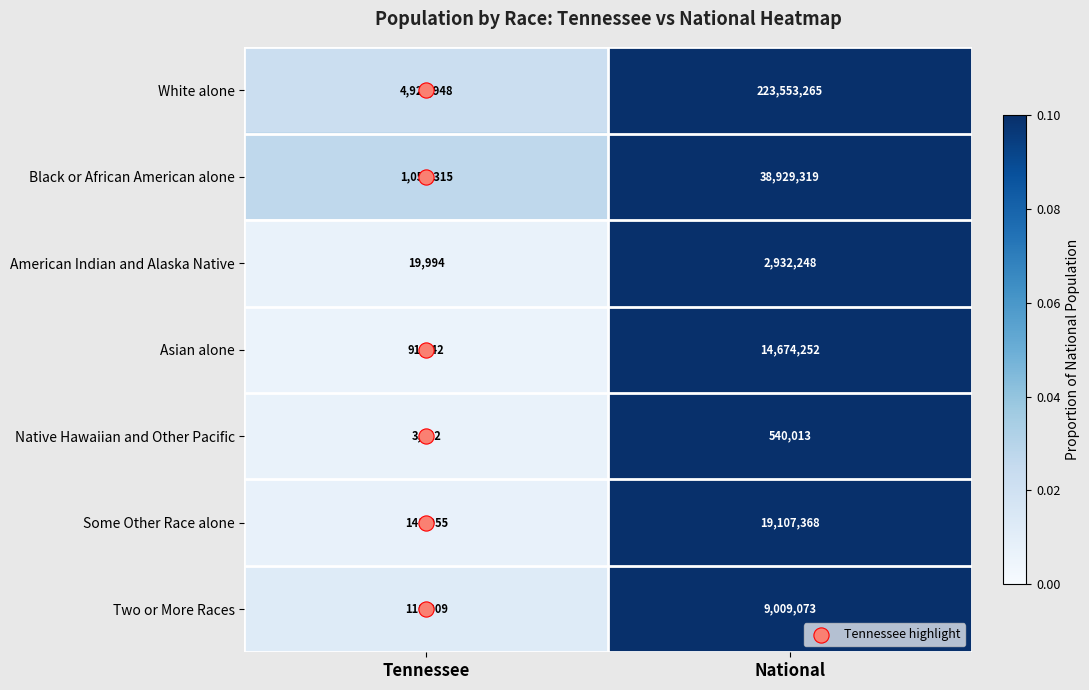

What is the total value across all series at Tennessee?

6346105